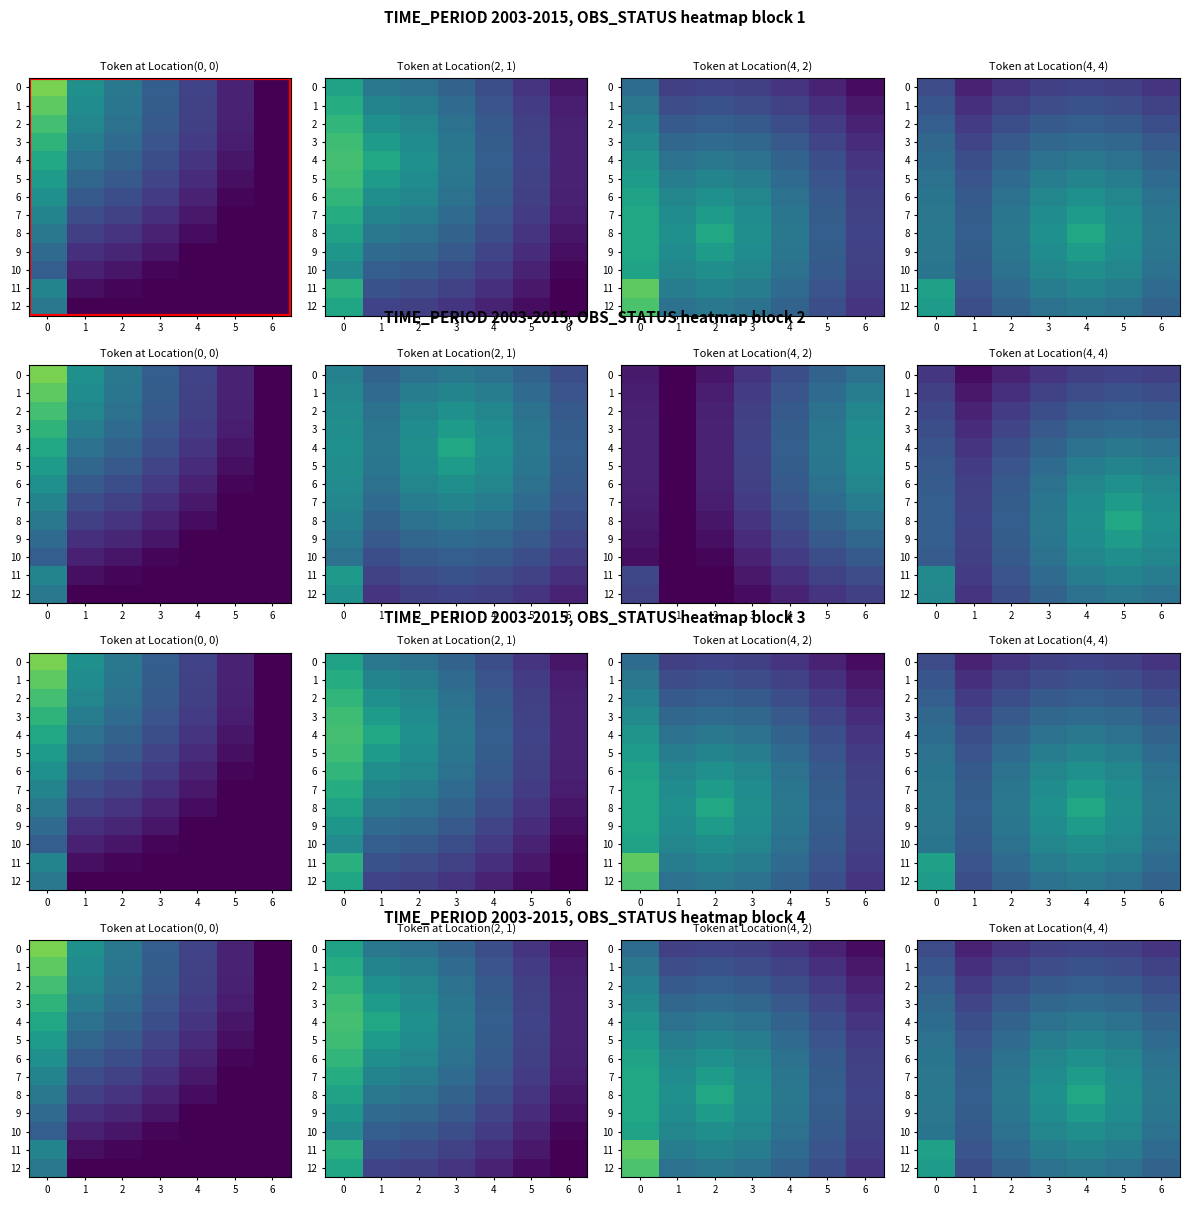

What is the approximate value of 12 at 3?

0.4